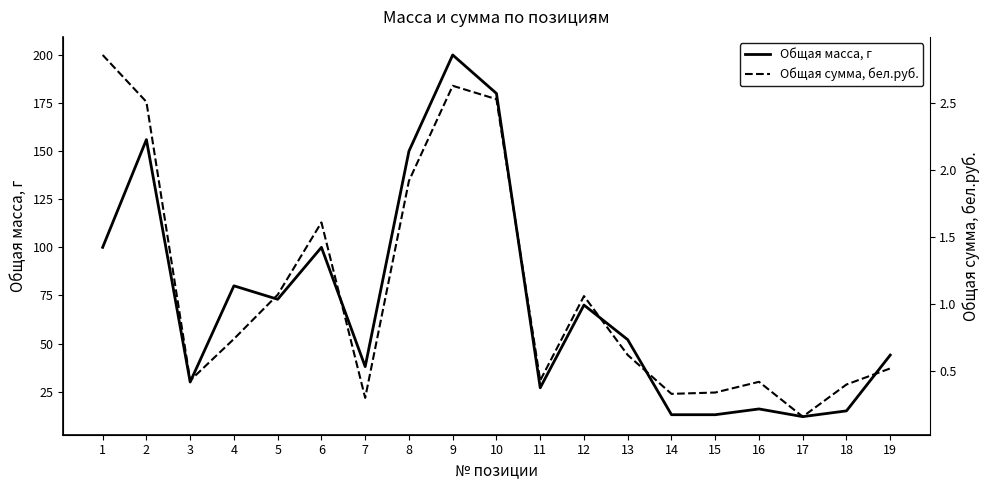

Which category has the lowest value across all series?

17